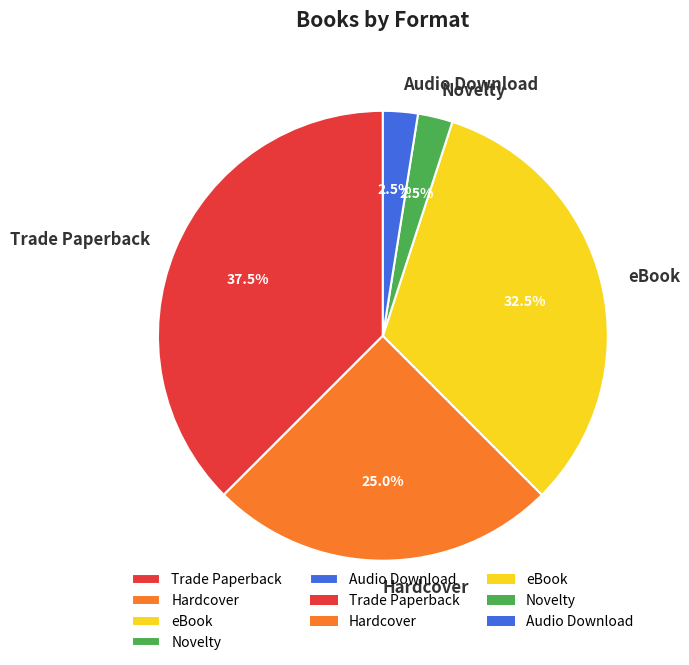

Does Novelty account for over 50% of the chart?

No